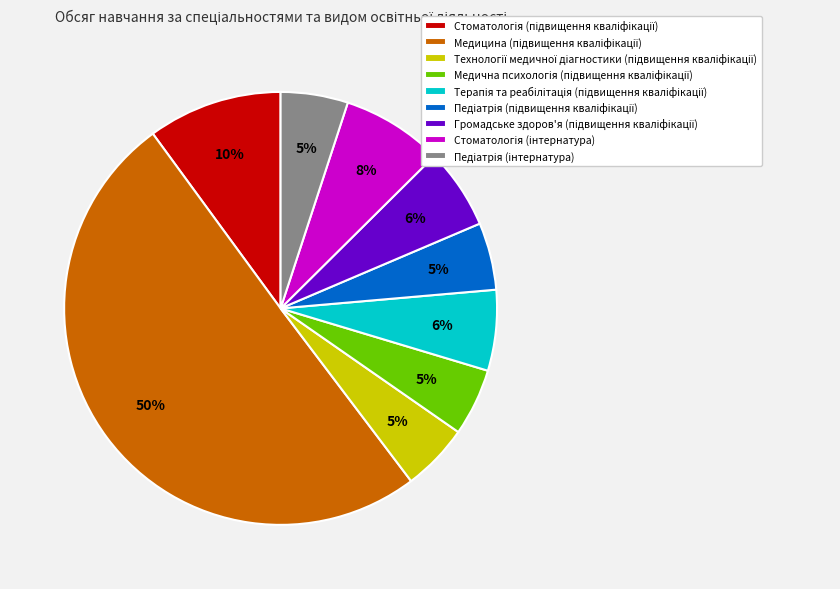

To the nearest percent, what is the difference between the largest and smallest slice percentages?

45%